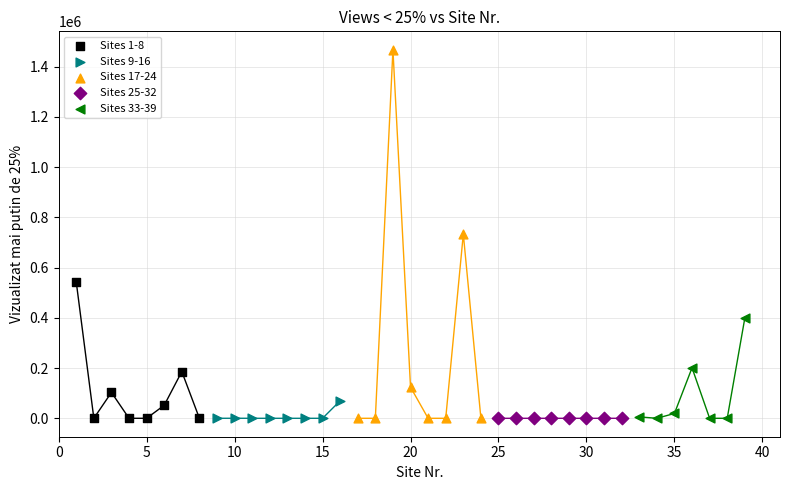

Which series has the largest Y range (max minus min)?

Sites 17-24